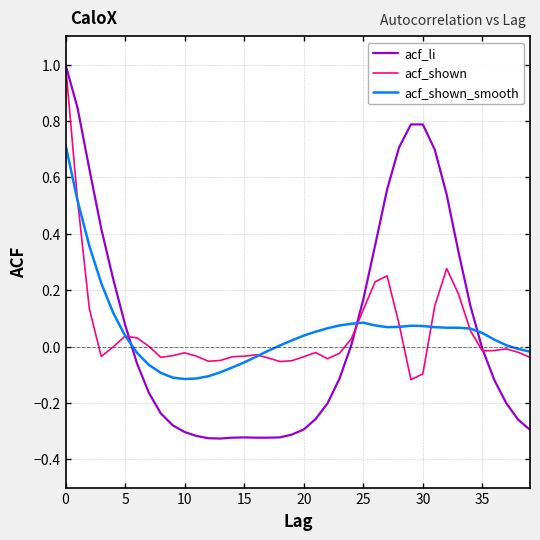

How many lines are shown in the chart?

3